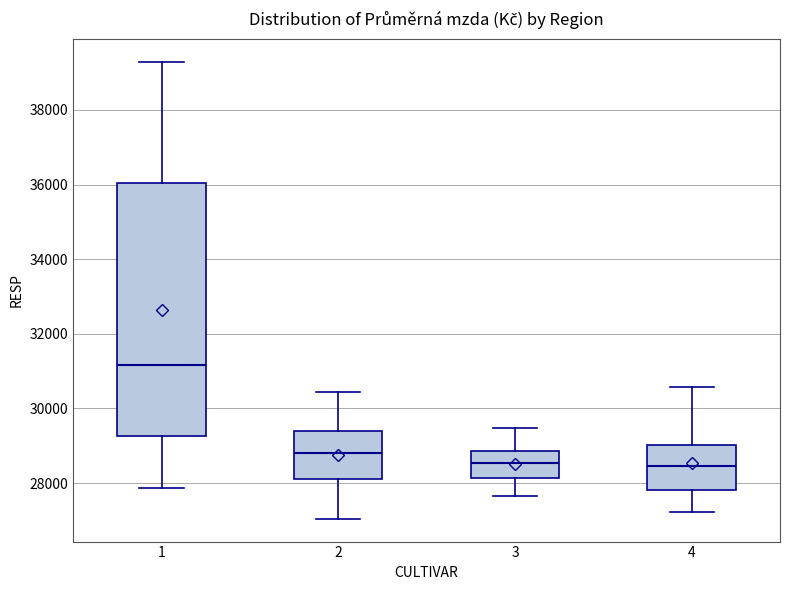

Which box is the tallest, from its lower edge to its upper edge?

1